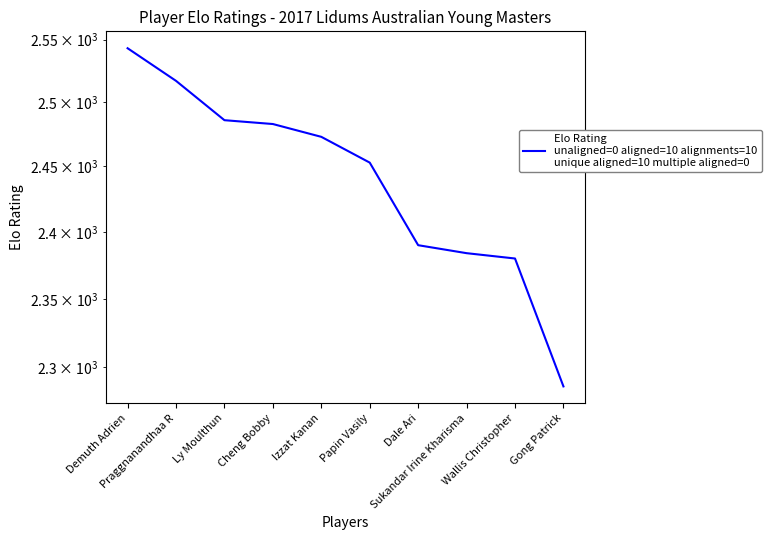

At which category does the chart reach its minimum across all series?

Gong Patrick